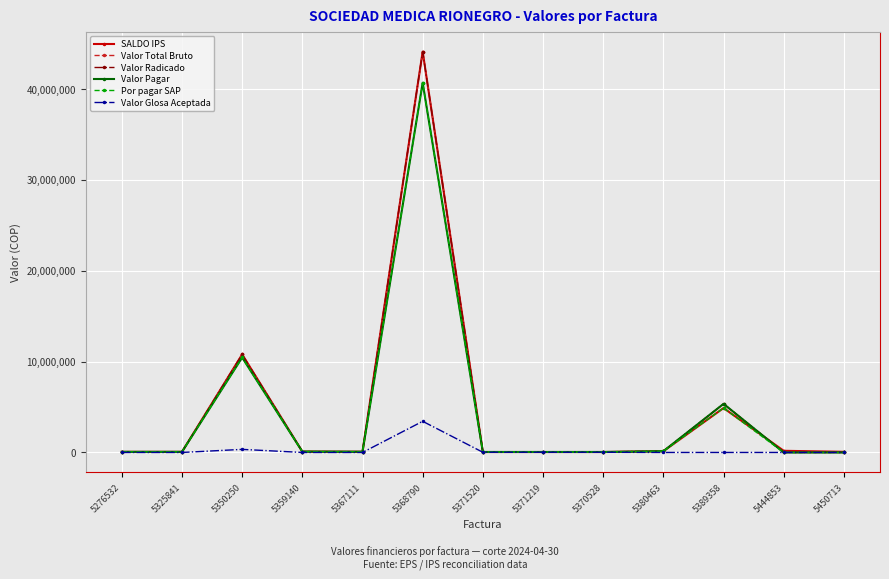

At which label does SALDO IPS reach its peak?

5368790